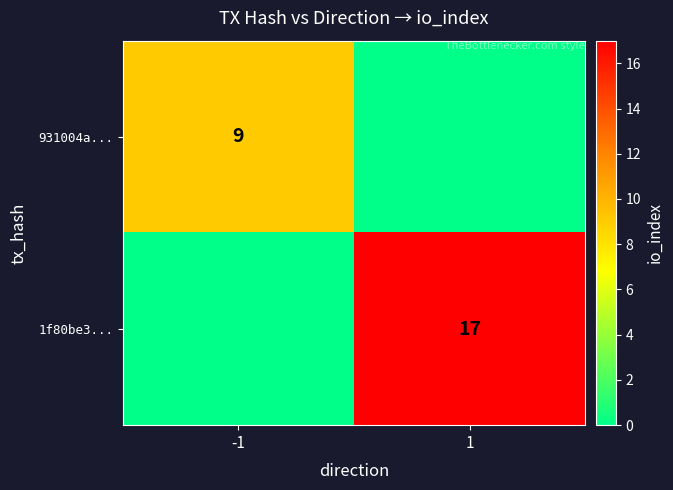

The value of 931004a... at -1 is 9. True or false?

True